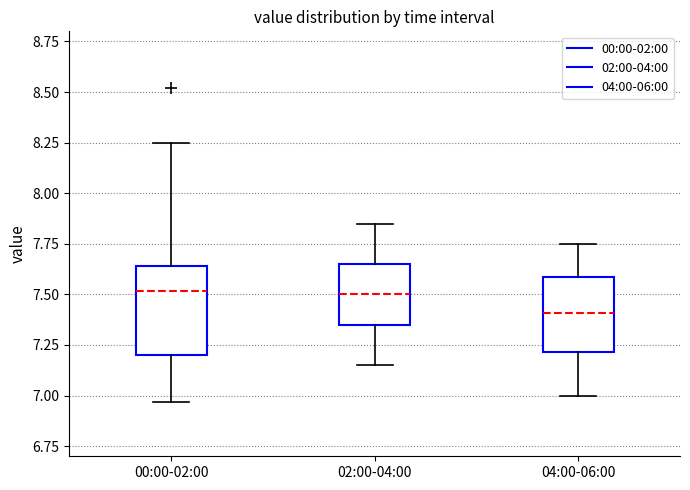

Reading left to right, read every box against the y-axis: the position of its median line, the range the box covers, and the ends of its whiskers. The values are not printed on the chart, so give them approximately, as read against the axis.

00:00-02:00: median 7.50, box 7.20 to 7.65, whiskers 6.95 to 8.25
02:00-04:00: median 7.50, box 7.35 to 7.65, whiskers 7.15 to 7.85
04:00-06:00: median 7.40, box 7.20 to 7.60, whiskers 7.00 to 7.75